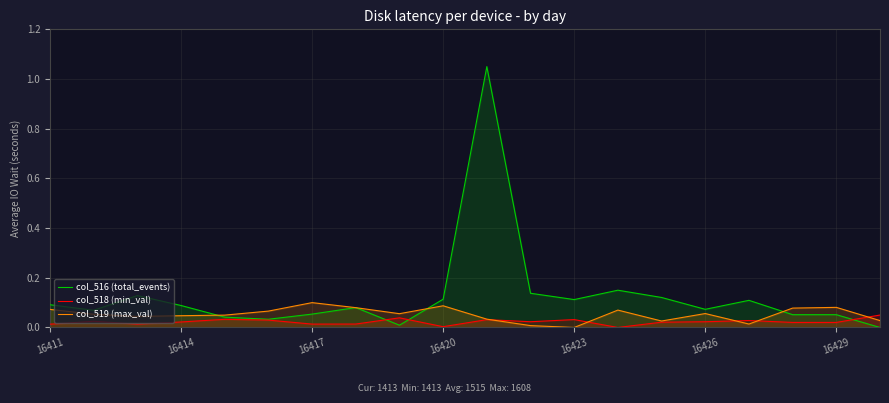

True or false: col_516 (total_events) has more than 0 points higher than both neighbors.

True